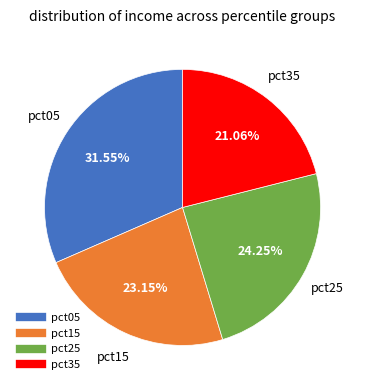

Is there any slice that represents more than half of the pie?

No